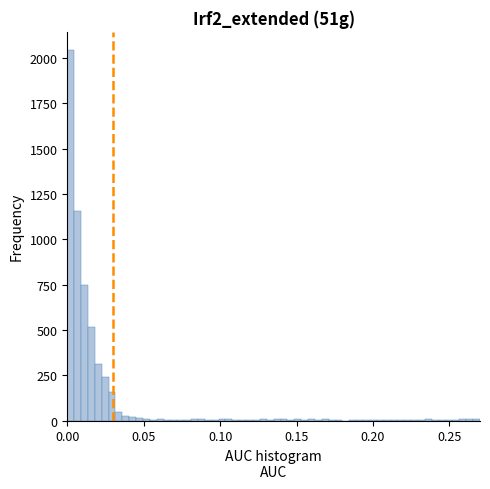

Around what value on the x-axis is the tallest bar? Give the approximate position of its centre, as read against the axis.

0.000